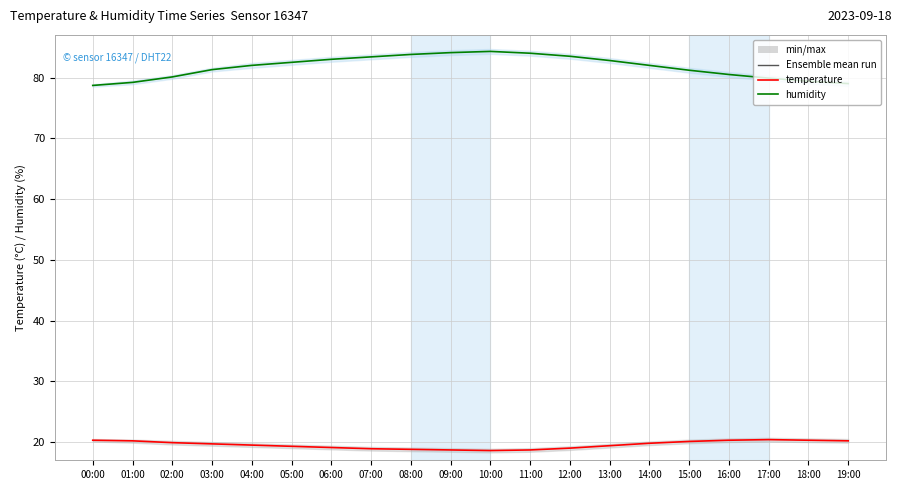

True or false: temperature and humidity intersect in this chart.

False